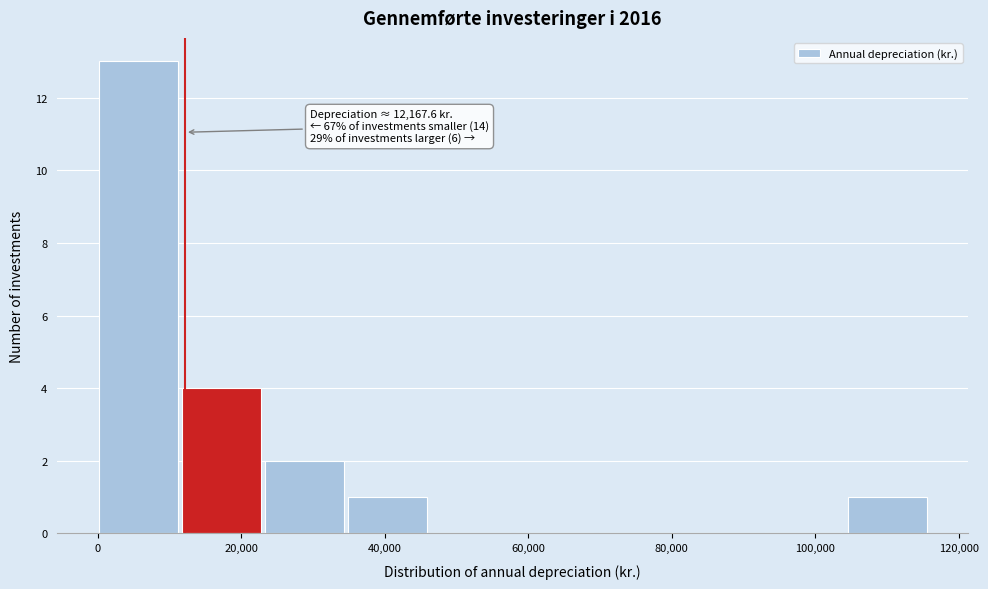

Which range on the x-axis has the tallest bar?

0 to 12000